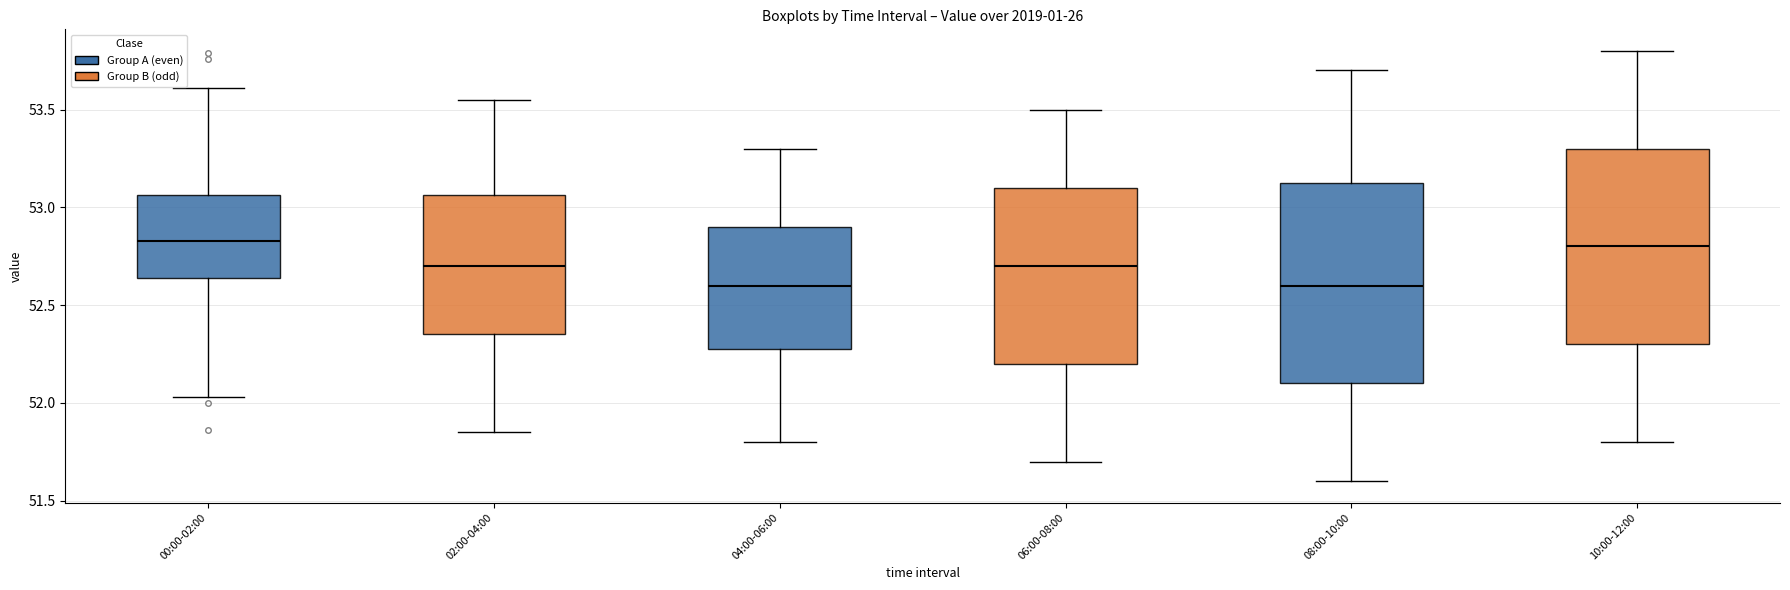

Reading left to right, read every box against the y-axis: the position of its median line, the range the box covers, and the ends of its whiskers. The values are not printed on the chart, so give them approximately, as read against the axis.

00:00-02:00: median 52.85, box 52.65 to 53.05, whiskers 52.05 to 53.60
02:00-04:00: median 52.70, box 52.35 to 53.05, whiskers 51.85 to 53.55
04:00-06:00: median 52.60, box 52.30 to 52.90, whiskers 51.80 to 53.30
06:00-08:00: median 52.70, box 52.20 to 53.10, whiskers 51.70 to 53.50
08:00-10:00: median 52.60, box 52.10 to 53.15, whiskers 51.60 to 53.70
10:00-12:00: median 52.80, box 52.30 to 53.30, whiskers 51.80 to 53.80